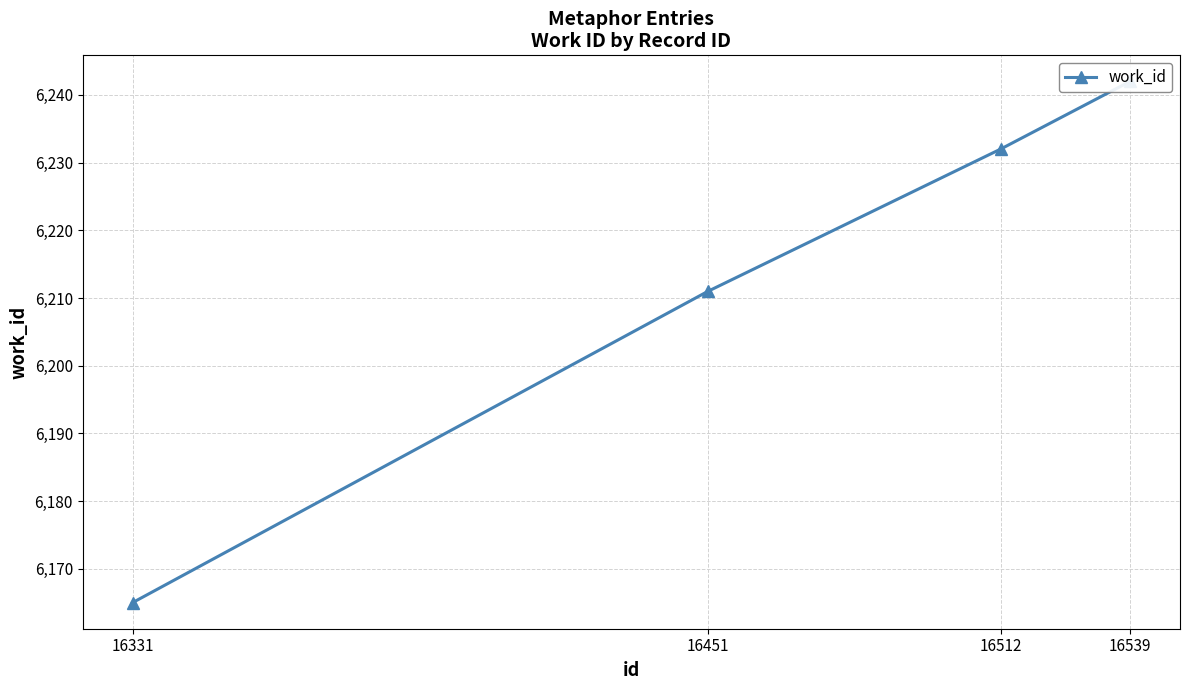

At which category does the chart reach its peak across all series?

16539